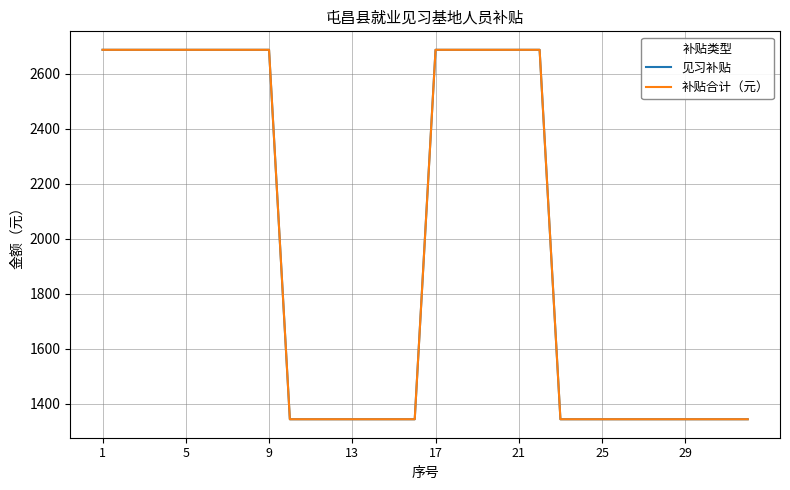

Is this an area chart (filled region under the line)?

No